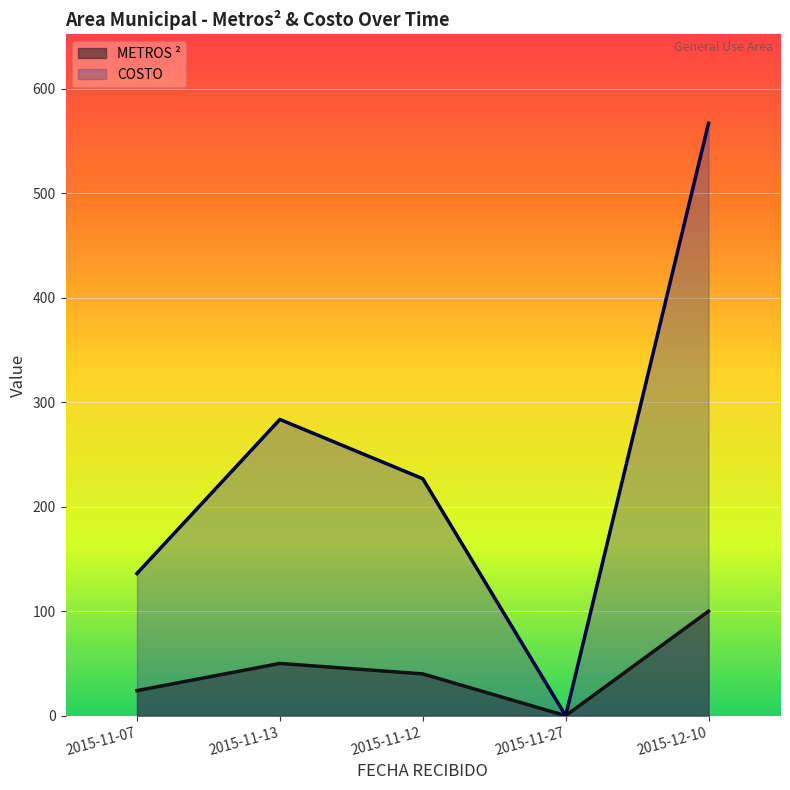

Is the value of METROS ² at 2015-11-12 greater than the value of COSTO at 2015-11-13?

No